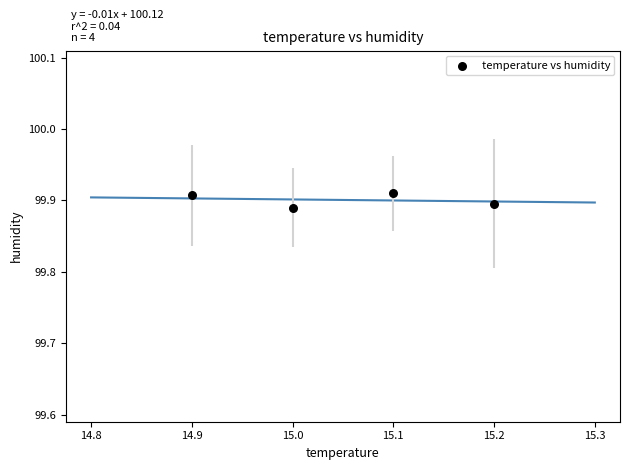

What is the range of X values (max minus min)?

0.3